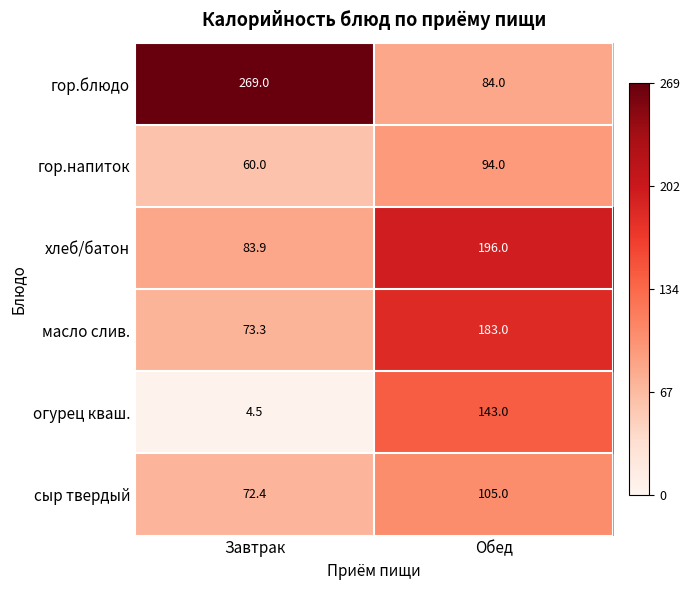

At how many categories does at least one series exceed 232?

1